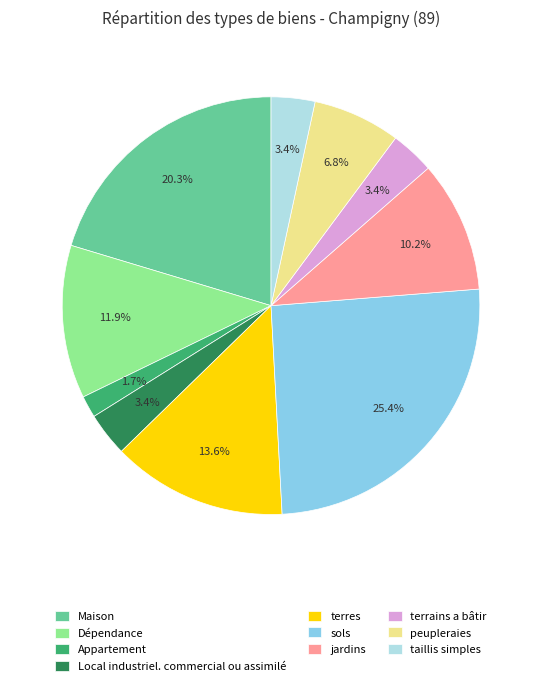

What percentage is the jardins slice, to the nearest percent?

10%